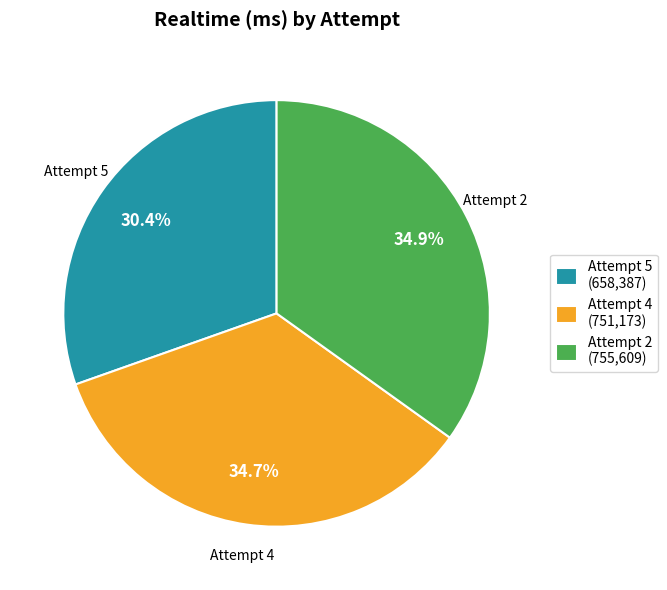

How many segments does this pie chart have?

3